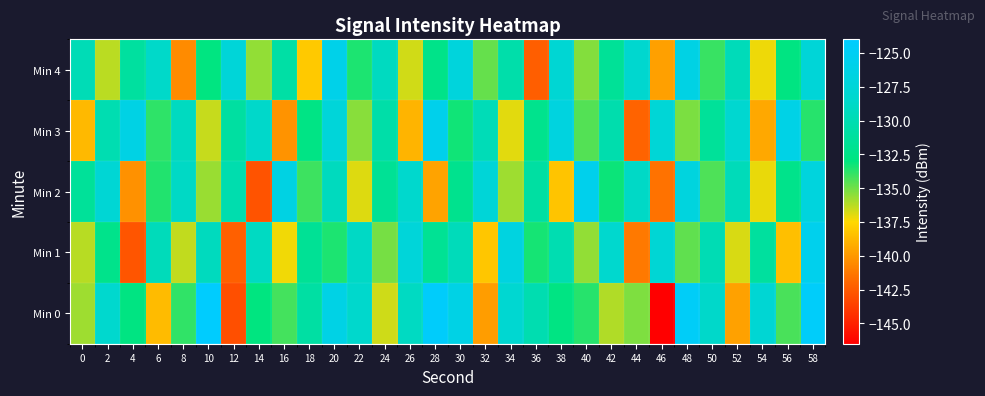

What is the greatest value displayed?

-124.0